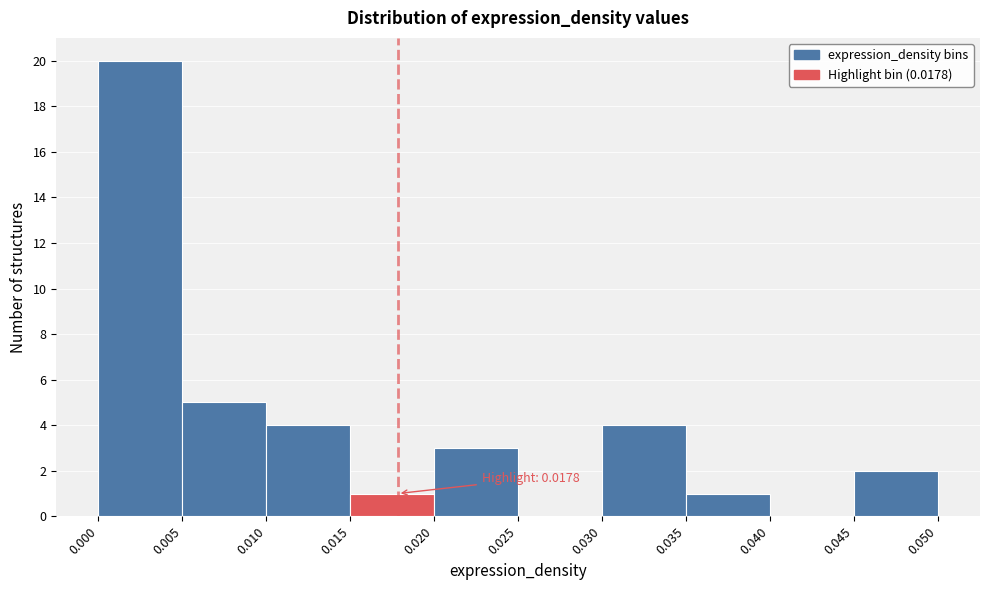

Which range on the x-axis has the tallest bar?

0.000 to 0.005